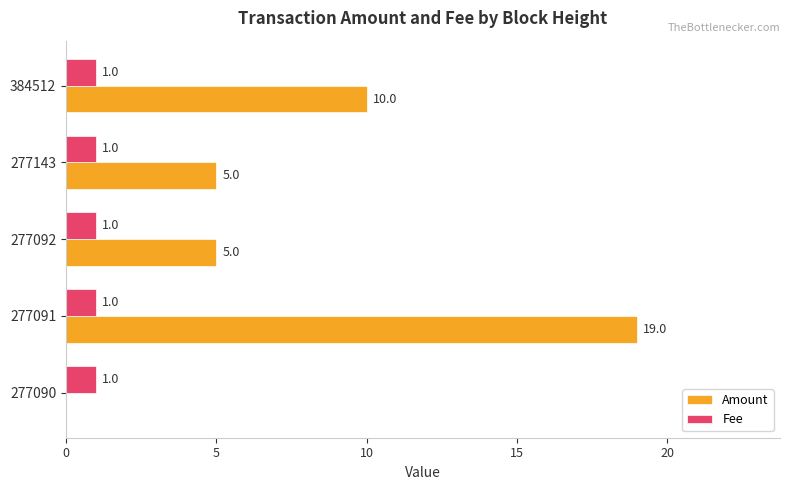

Between 277090 and 277143, which series saw the biggest shift?

Amount